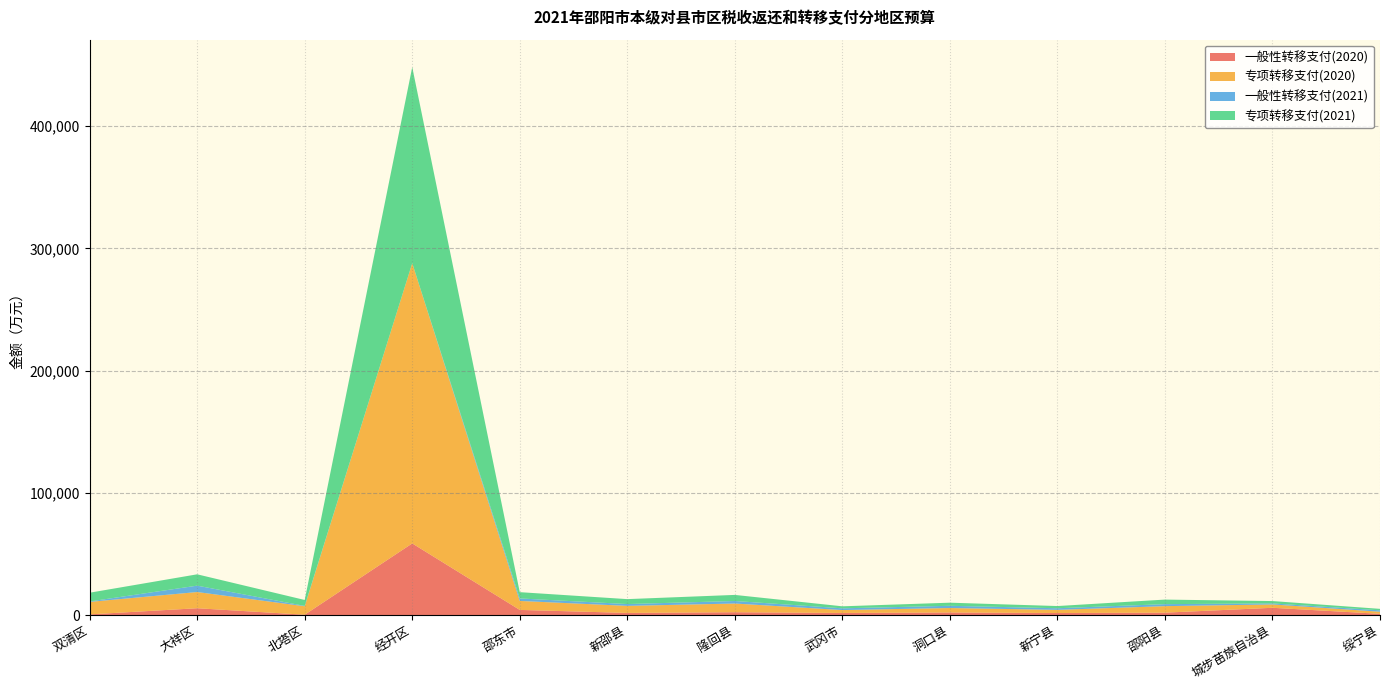

Reading left to right, transcribe all the data shown in this chart.

一般性转移支付(2020): 726.0	5753.0	445.0	58754.0	4378.0	1926.0	2485.0	1891.0	2288.0	1848.0	2138.0	6113.0	1185.0
专项转移支付(2020): 10214.0	13247.0	6923.0	229109.0	7341.0	5758.0	7120.0	2362.0	3637.0	2576.0	5320.0	2745.0	1723.0
一般性转移支付(2021): 354.0	5220.0	290.0	0.0	2040.0	1489.0	2062.0	1419.0	1818.0	1316.0	1644.0	841.0	1138.0
专项转移支付(2021): 7149.8	9272.9	4846.1	160376.3	5138.7	4030.6	4984.0	1653.4	2545.9	1803.2	3724.0	1921.5	1206.1